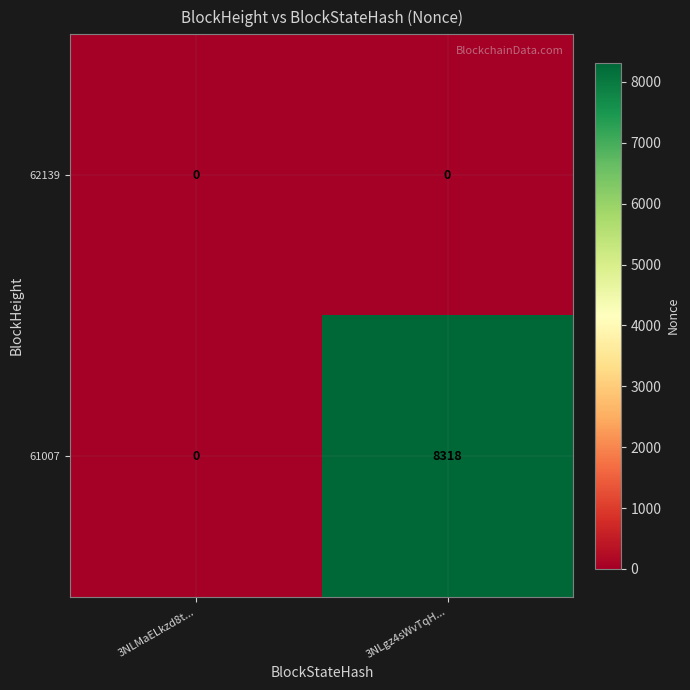

True or false: 61007 has a value of 13227 at 3NLgz4sWvTqH....

False